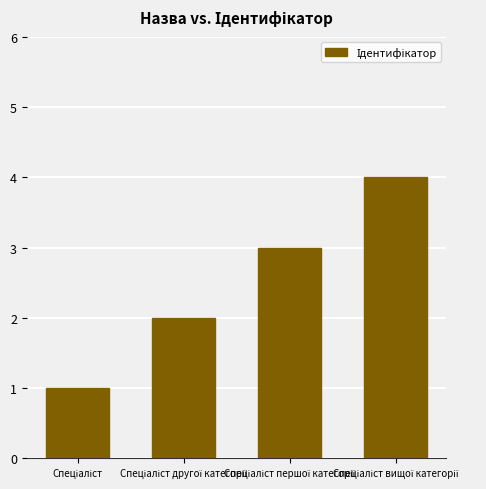

What is the maximum value shown in the chart?

4